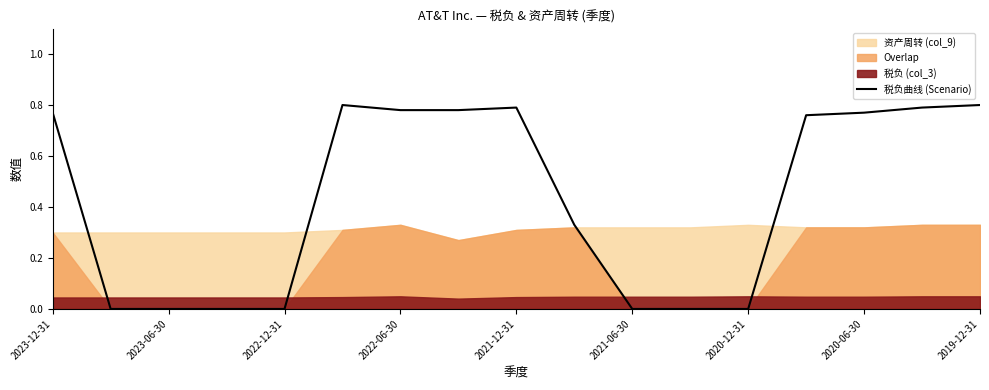

Count the number of categories in the chart.

17